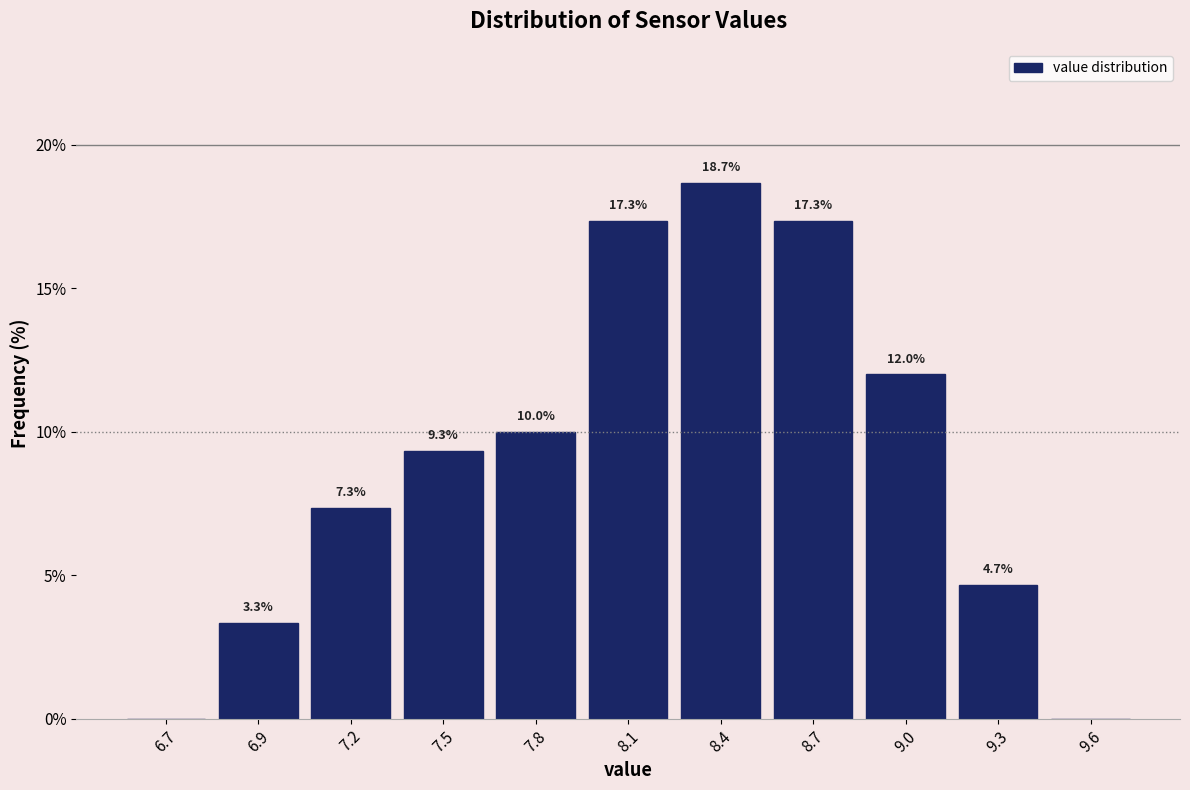

Reading left to right, what are all the values shown in this chart?

6.7=0.0	6.9=3.3	7.2=7.3	7.5=9.3	7.8=10.0	8.1=17.3	8.4=18.7	8.7=17.3	9.0=12.0	9.3=4.7	9.6=0.0